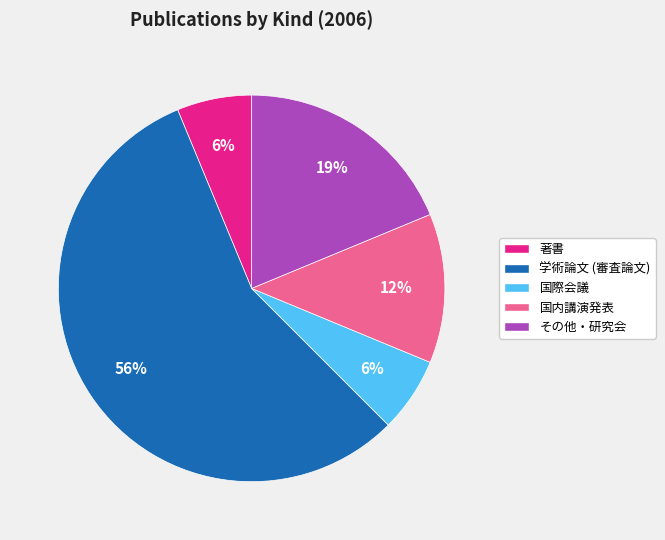

Does any single category account for the majority?

Yes